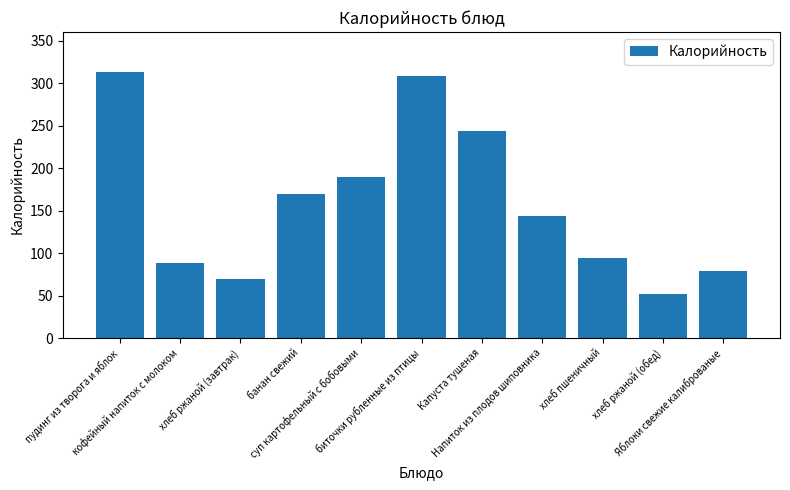

How many series are shown in this chart?

1